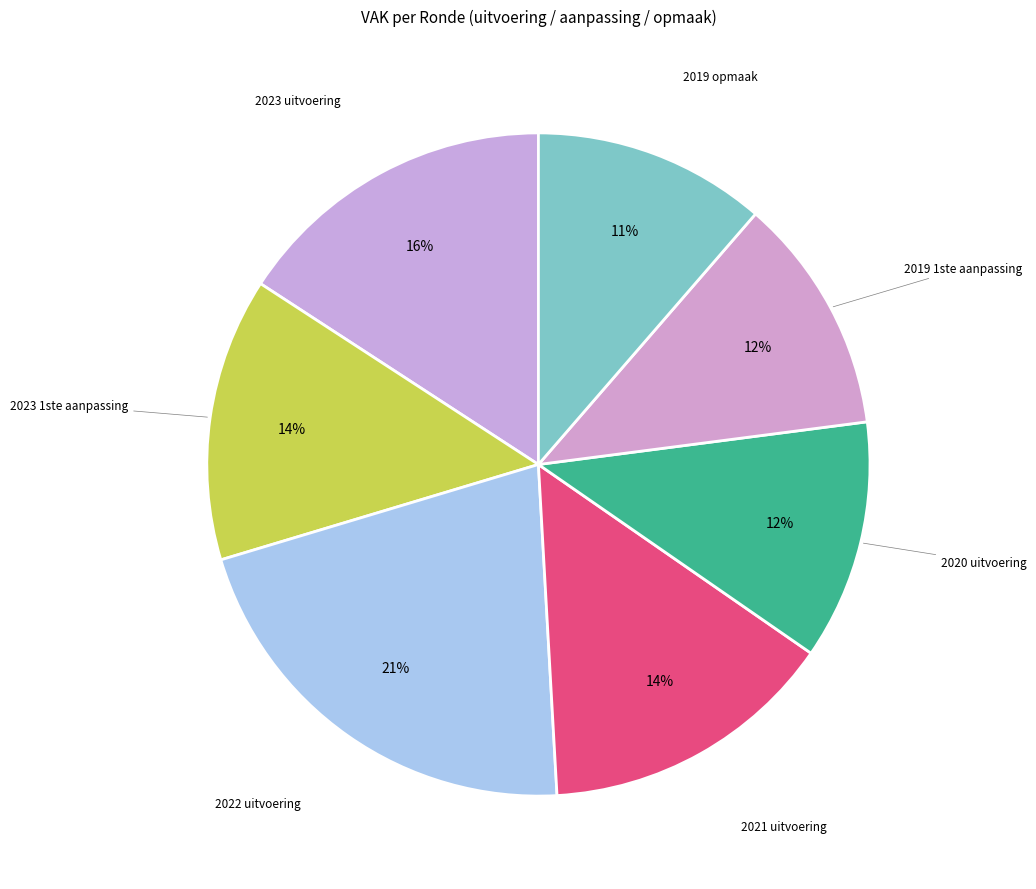

Which category has the smallest portion of the pie?

2019 opmaak